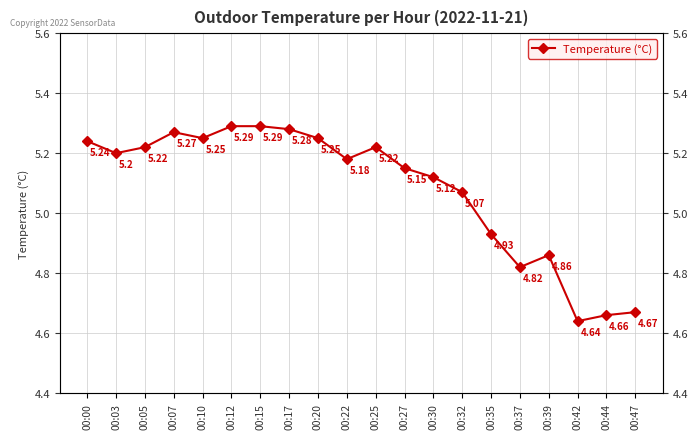

Reading right to left, list all the values displayed in this chart.

4.7	4.7	4.6	4.9	4.8	4.9	5.1	5.1	5.2	5.2	5.2	5.2	5.3	5.3	5.3	5.2	5.3	5.2	5.2	5.2